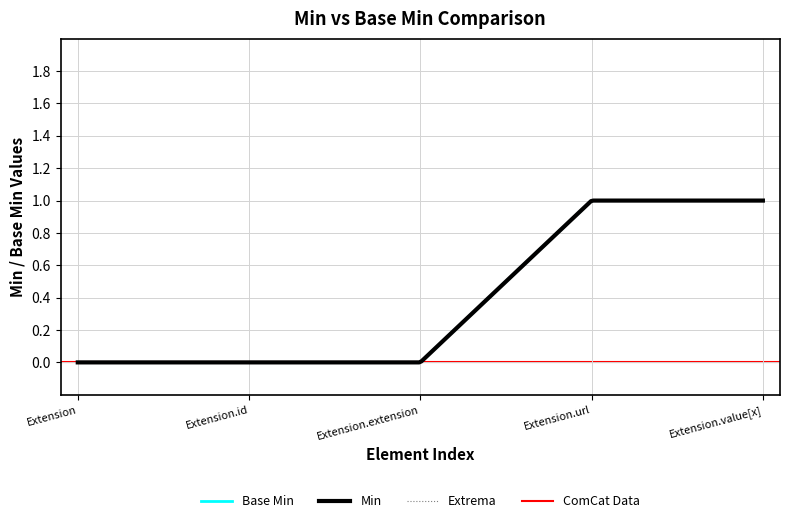

Reading right to left, transcribe all the data shown in this chart.

Extension.value[x]=1	Extension.url=1	Extension.extension=0	Extension.id=0	Extension=0